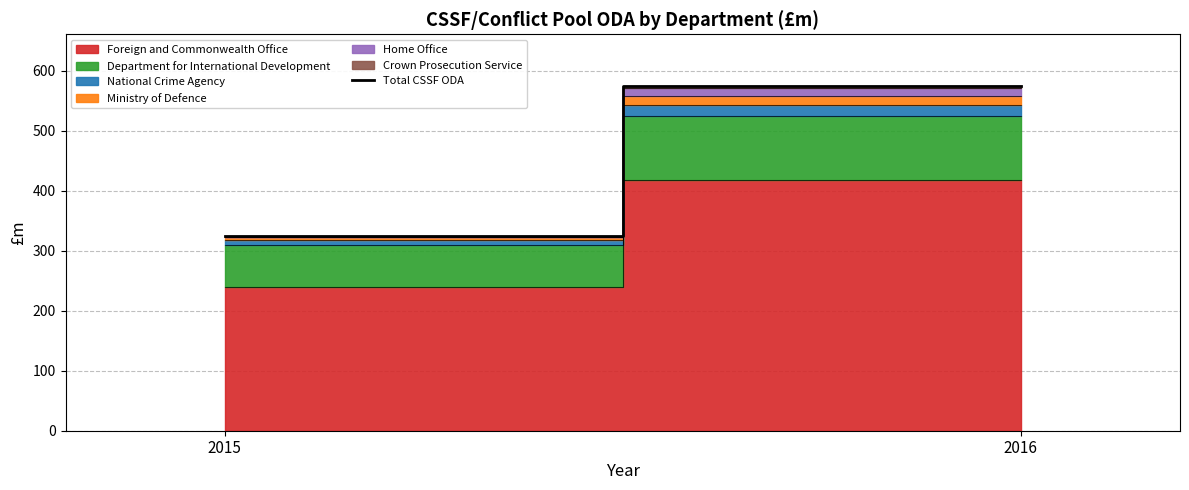

True or false: the data shows 574.5 at 2016.

True